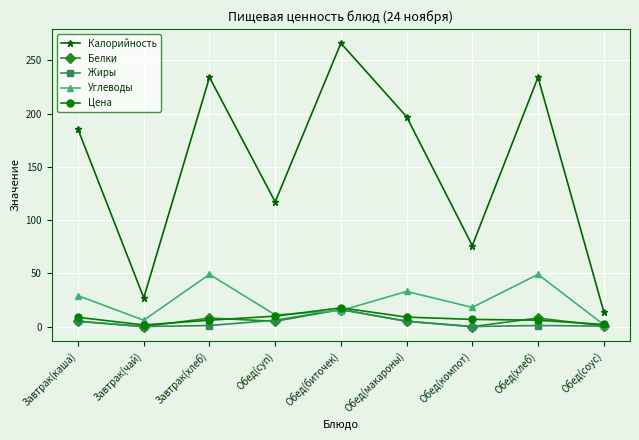

What is the maximum value for Цена?

17.6